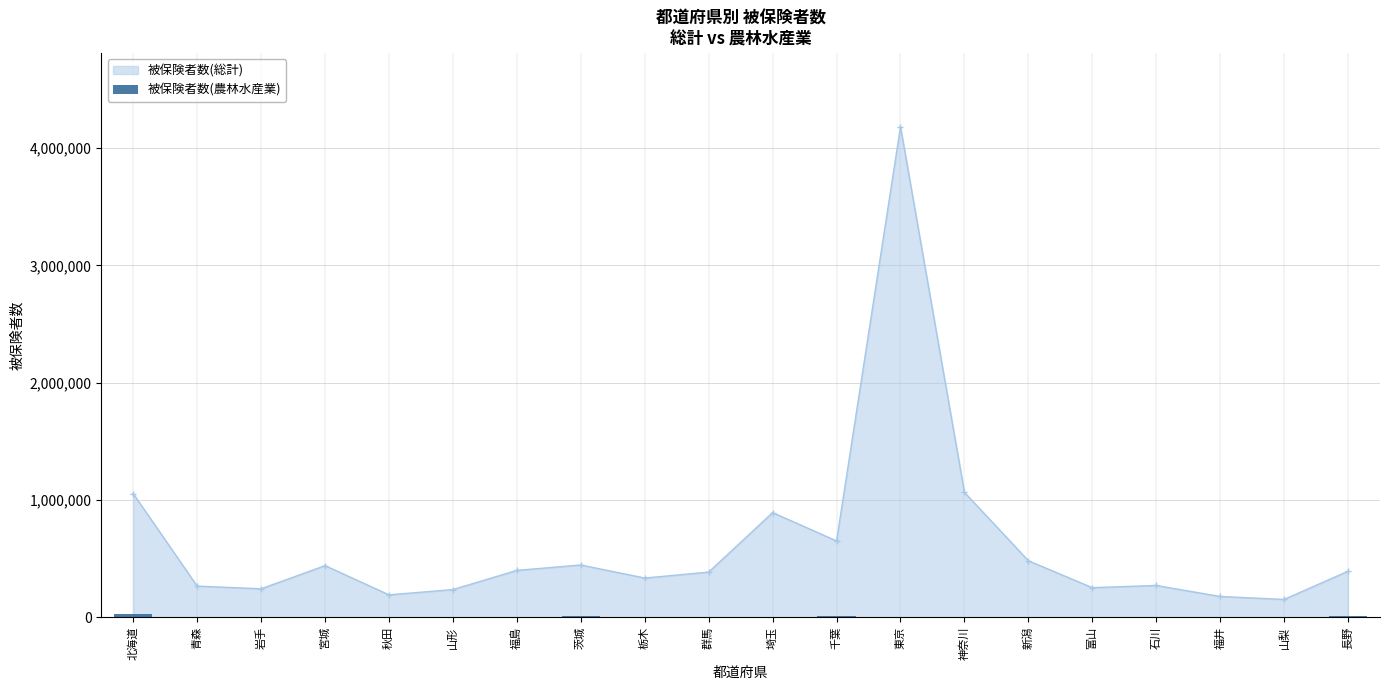

What is the smallest value displayed?

1931